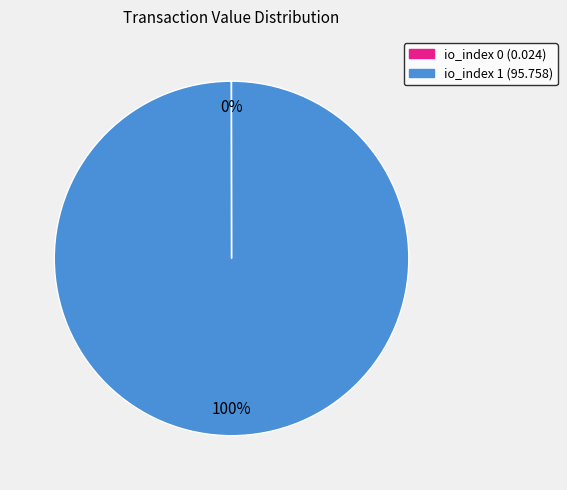

To the nearest percent, what is the difference between the largest and smallest slice percentages?

100%